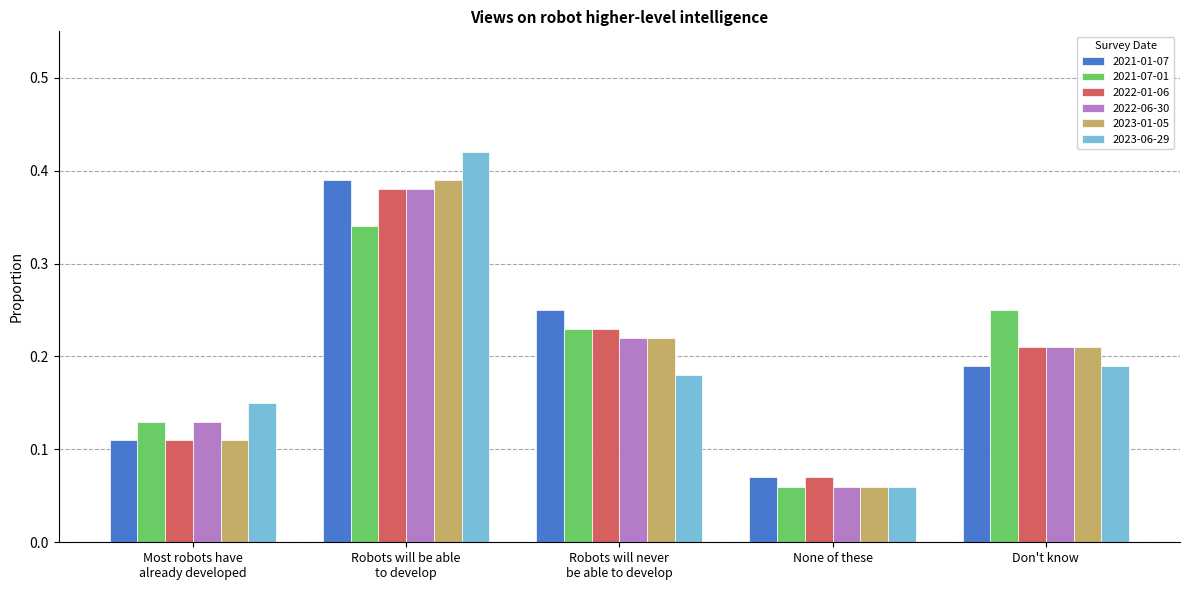

Where is 2021-07-01 nearest to the value 0?

None of these